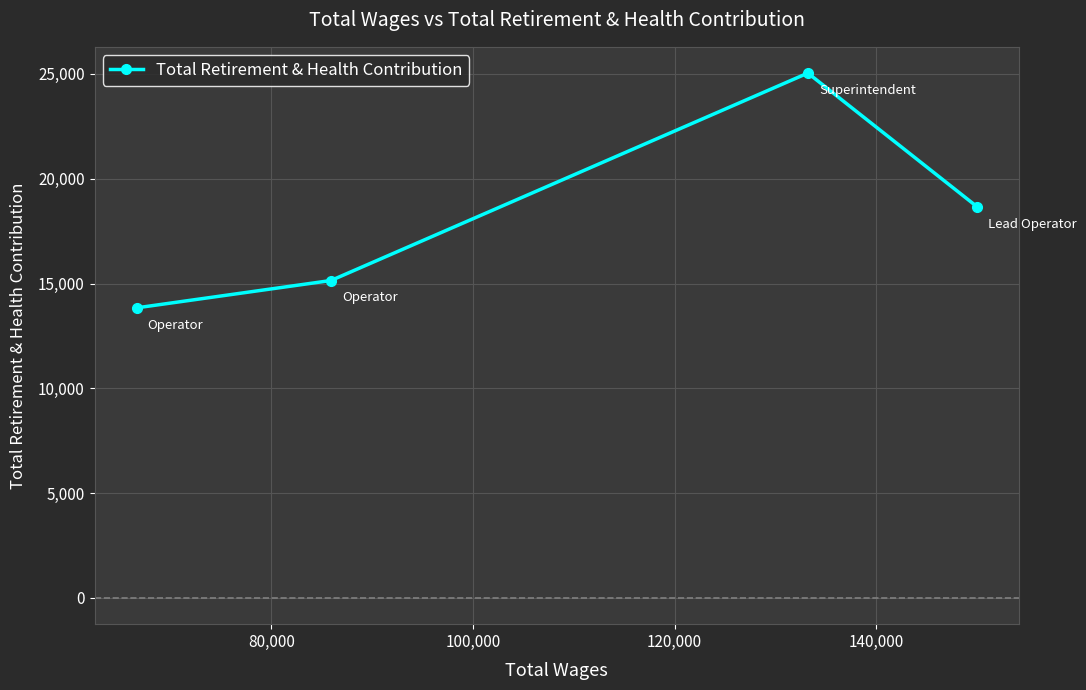

What is the difference between the maximum and minimum values?

11202